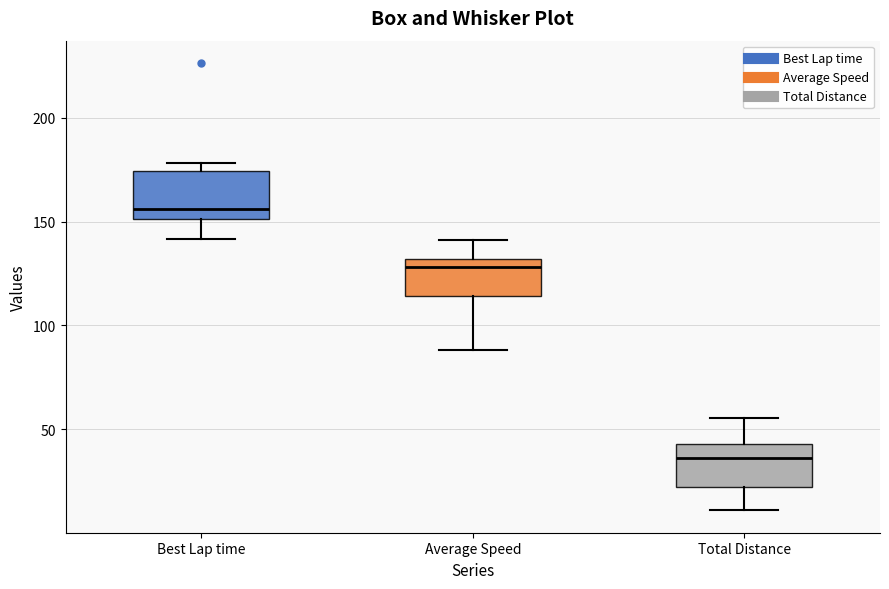

Which box has the highest median line?

Best Lap time